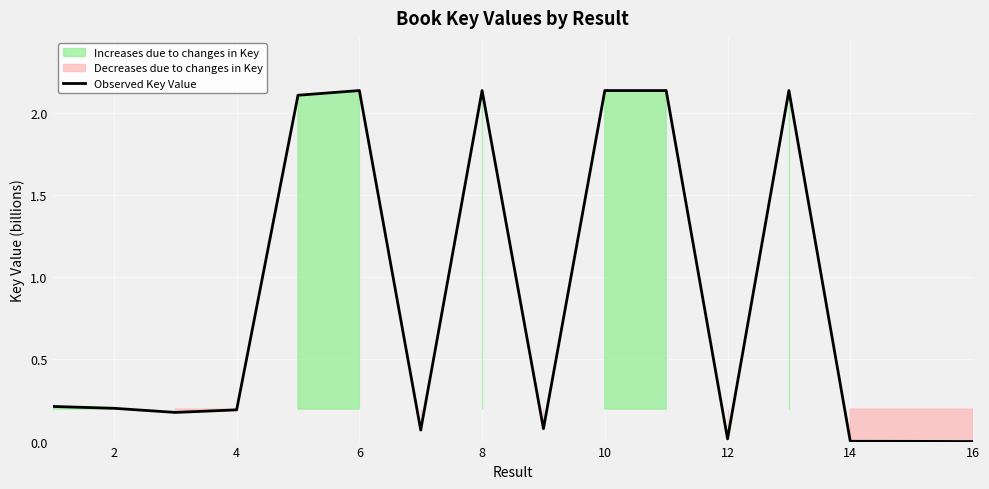

What is the approximate value at 2?

0.2